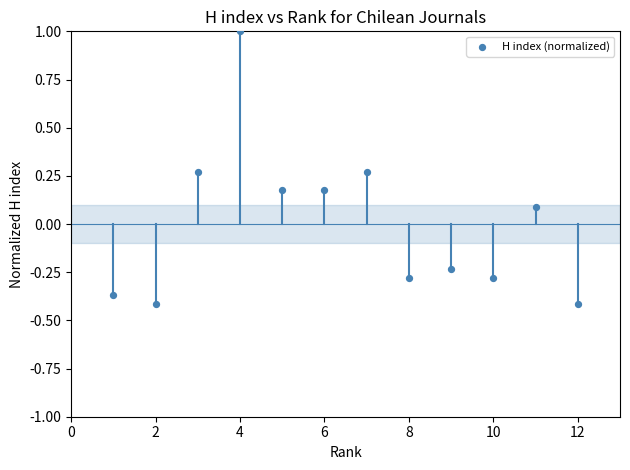

What is the range of X values (max minus min)?

11.0